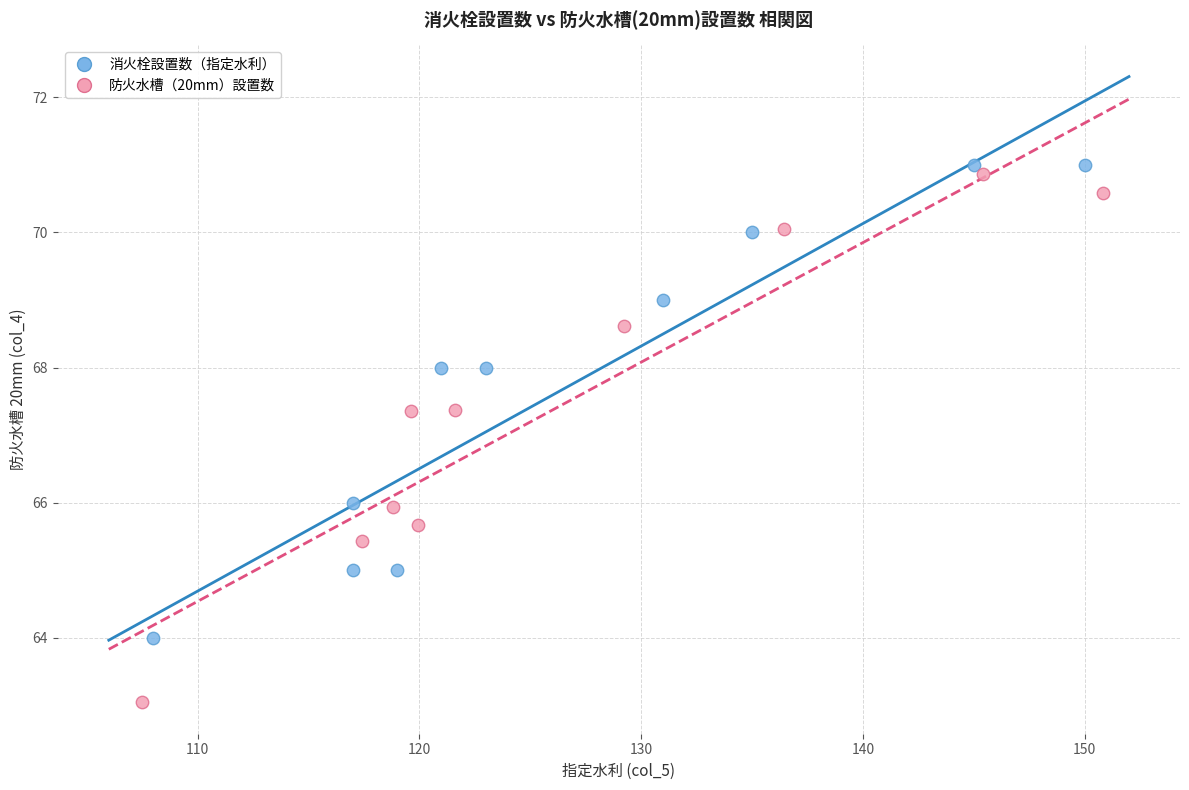

Which series reaches the maximum Y coordinate?

消火栓設置数（指定水利）